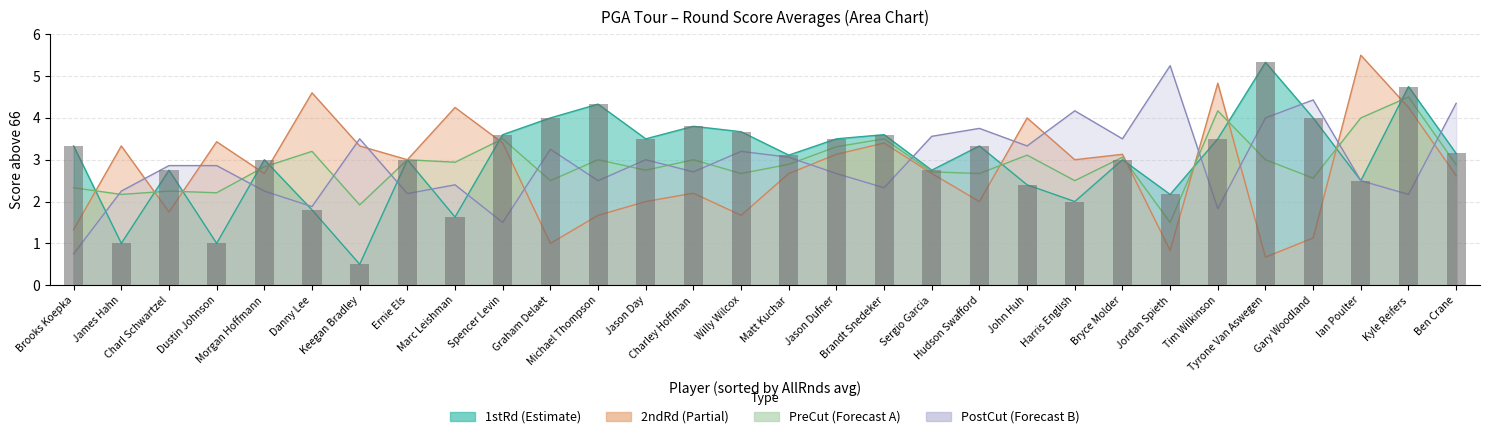

Between Tim Wilkinson and Kyle Reifers, which is larger?

Kyle Reifers